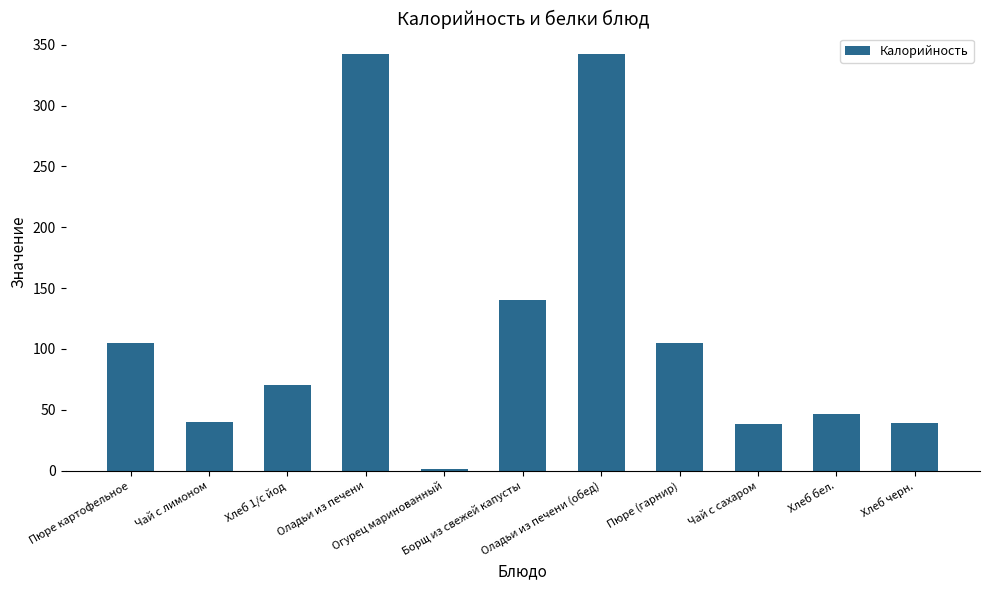

What is the sum of the values at Оладьи из печени and Пюре (гарнир)?

447.0